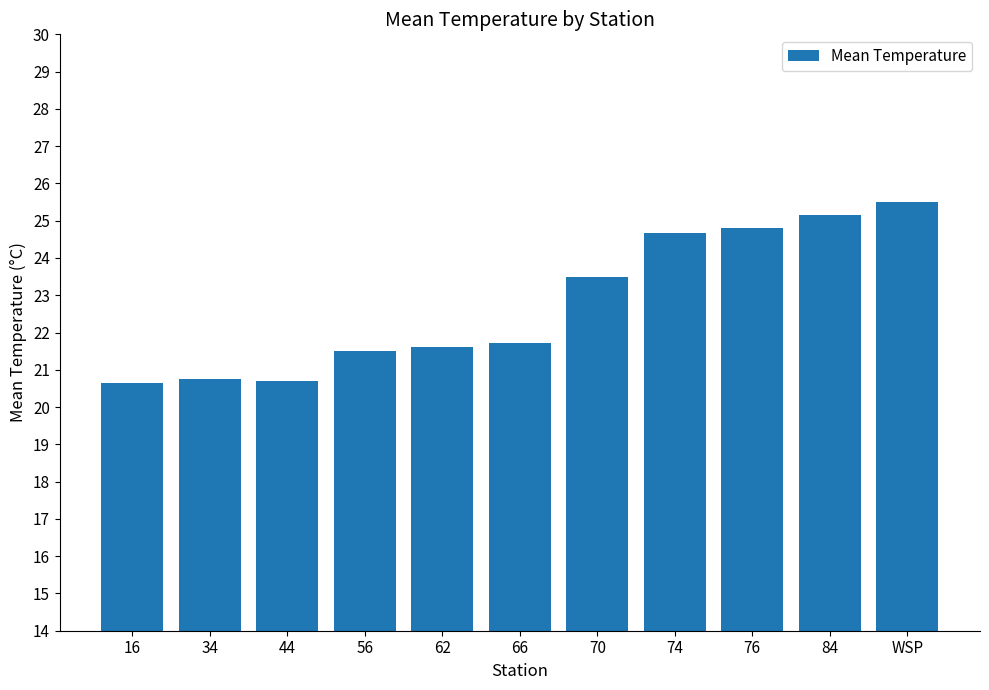

Approximately how many times larger is the value at 74 compared to 70?

1.1